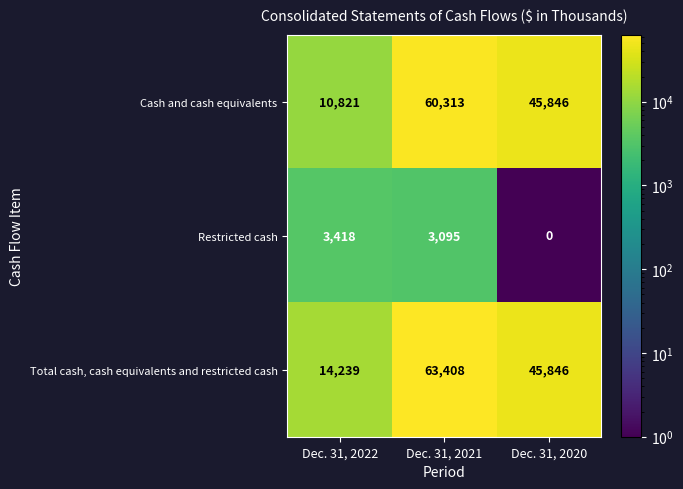

What is the maximum value shown in the chart?

63408